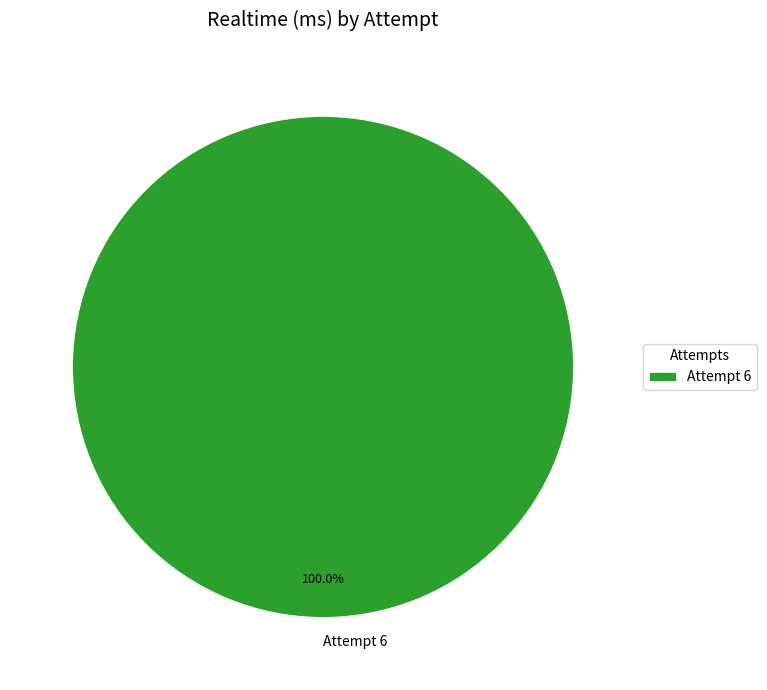

Rank the categories by value from lowest to highest.

Attempt 6